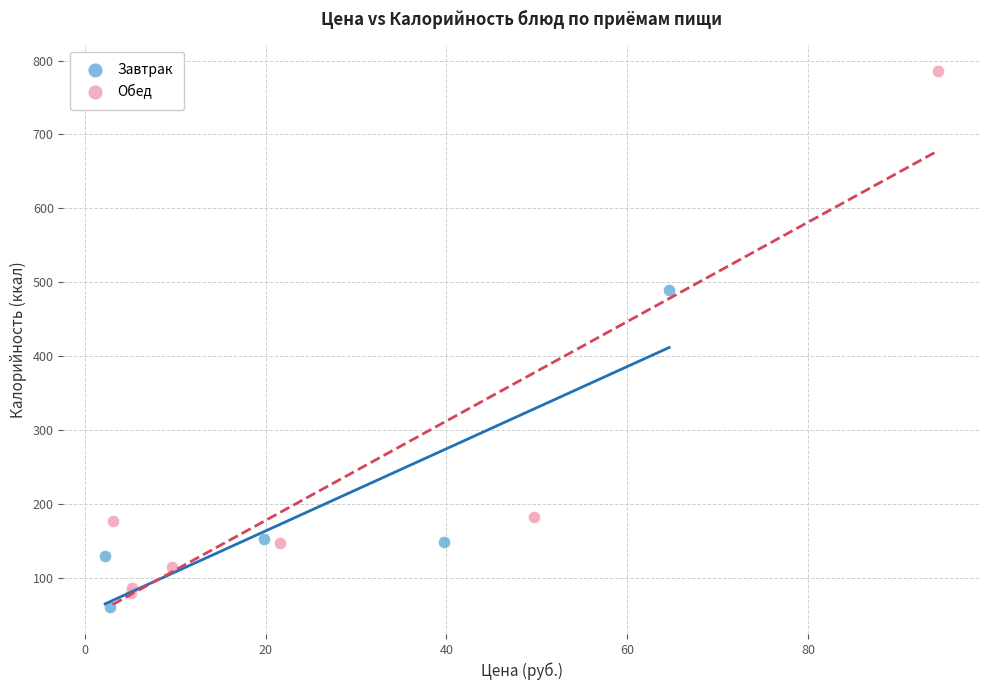

Which series has the widest spread of Y values?

Обед